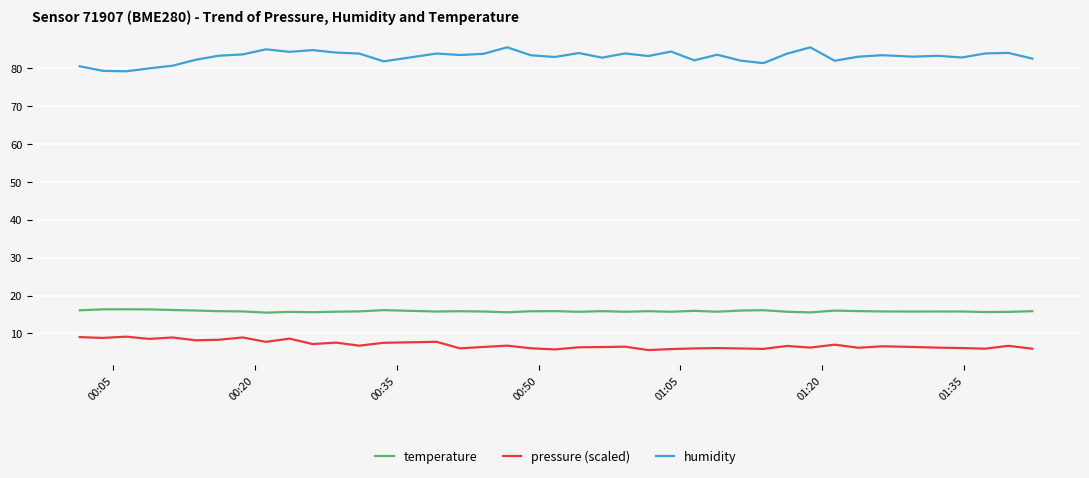

True or false: temperature and humidity intersect in this chart.

False